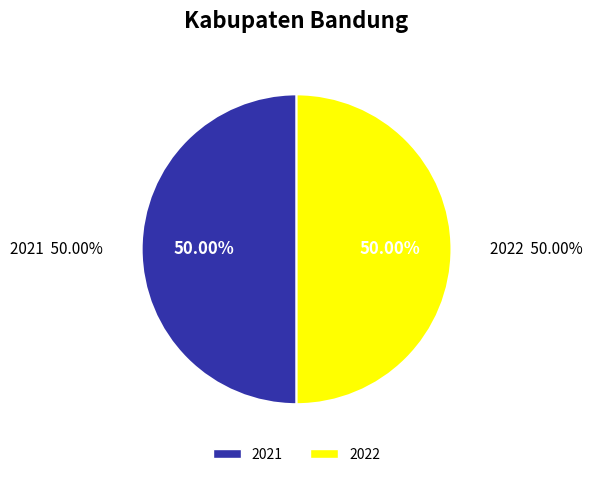

Is it true that 2022 is 50% of the pie?

True